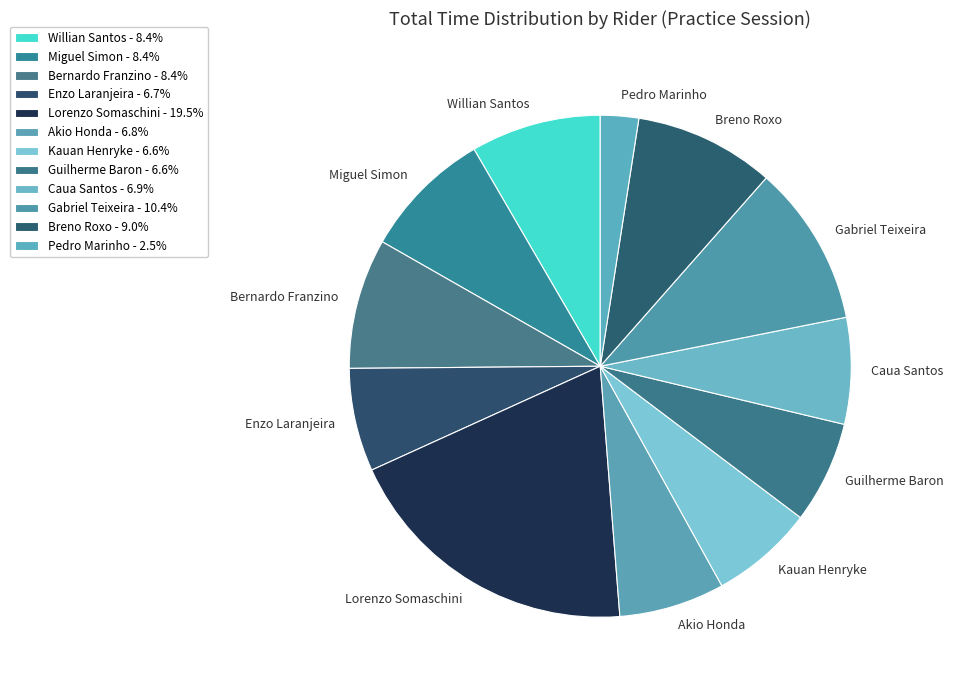

Which has a higher value, Pedro Marinho or Gabriel Teixeira?

Gabriel Teixeira